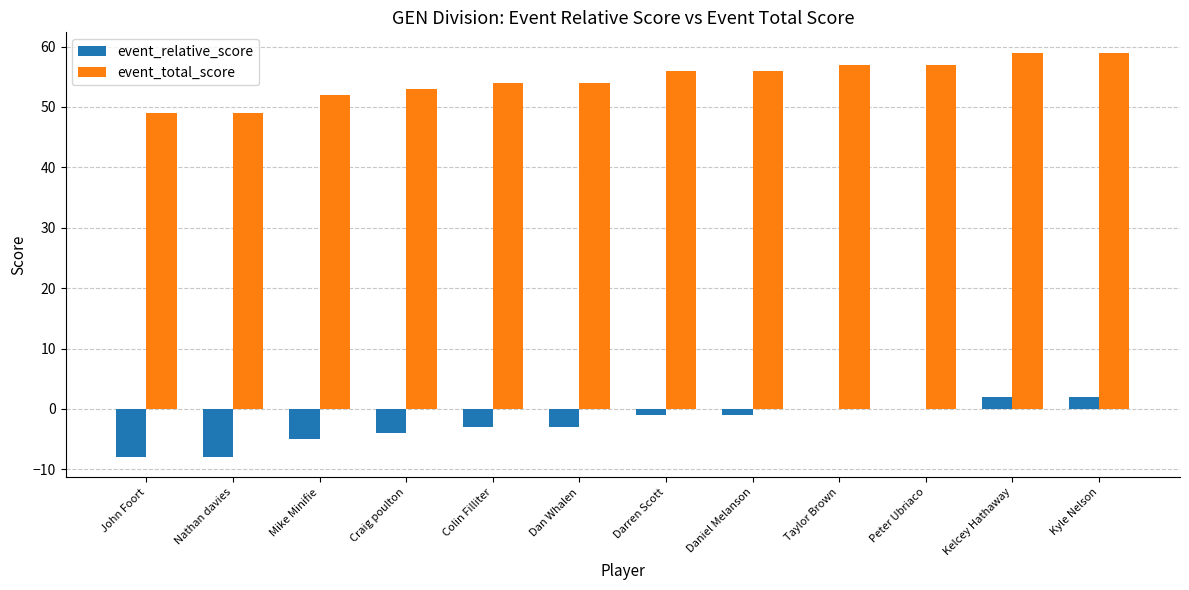

Which series has the largest total across all categories?

event_total_score